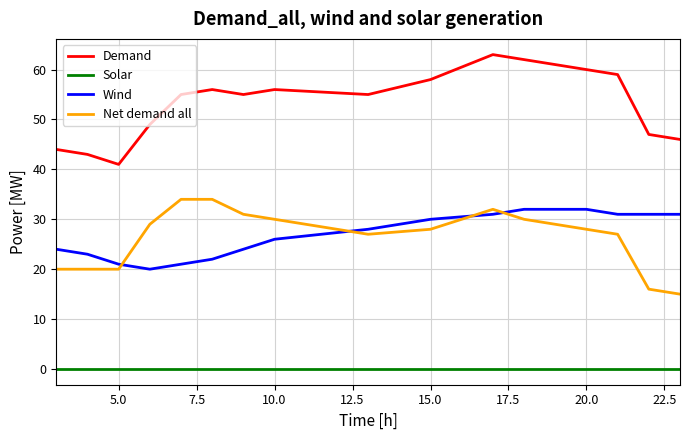

What is the difference between the second highest and minimum values in the Net demand all series?

19